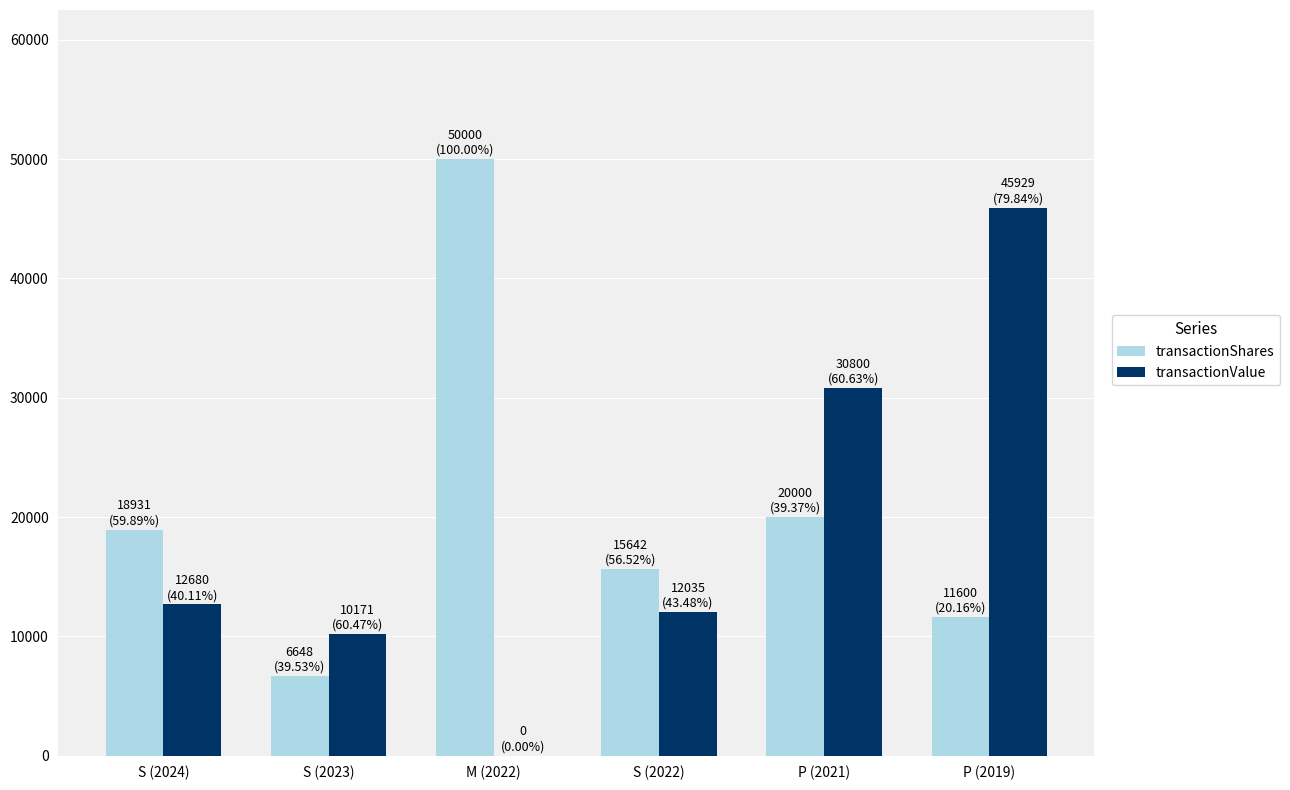

What is the sum of the transactionValue values at P (2021) and S (2022)?

42835